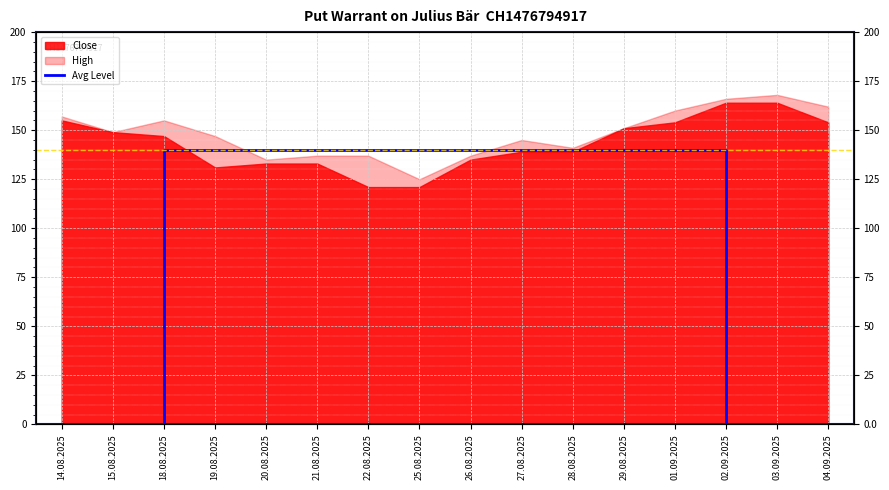

The chart shows a value of 52 at 02.09.2025. True or false?

False